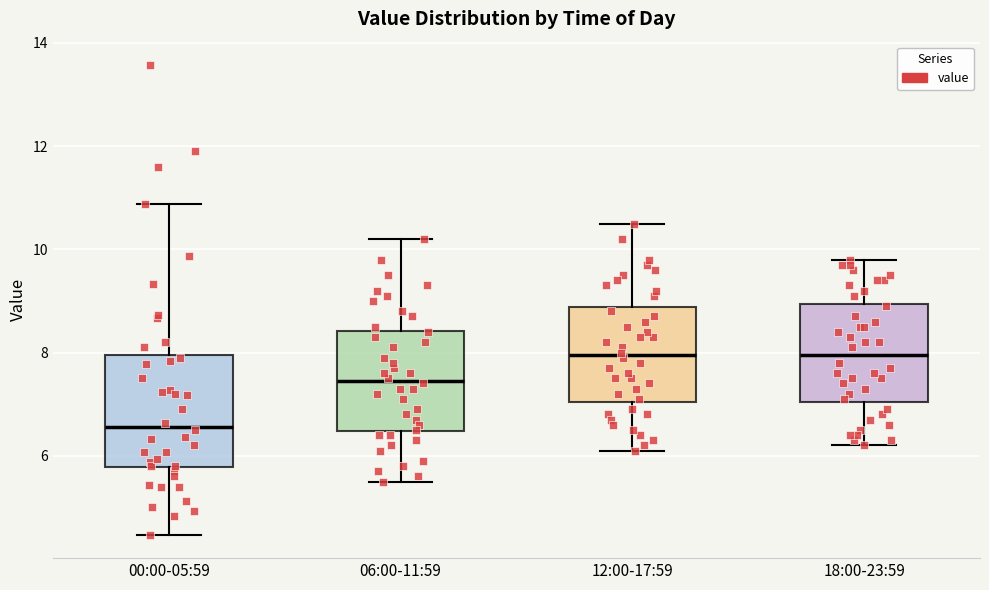

Which box has the lowest median line?

00:00-05:59